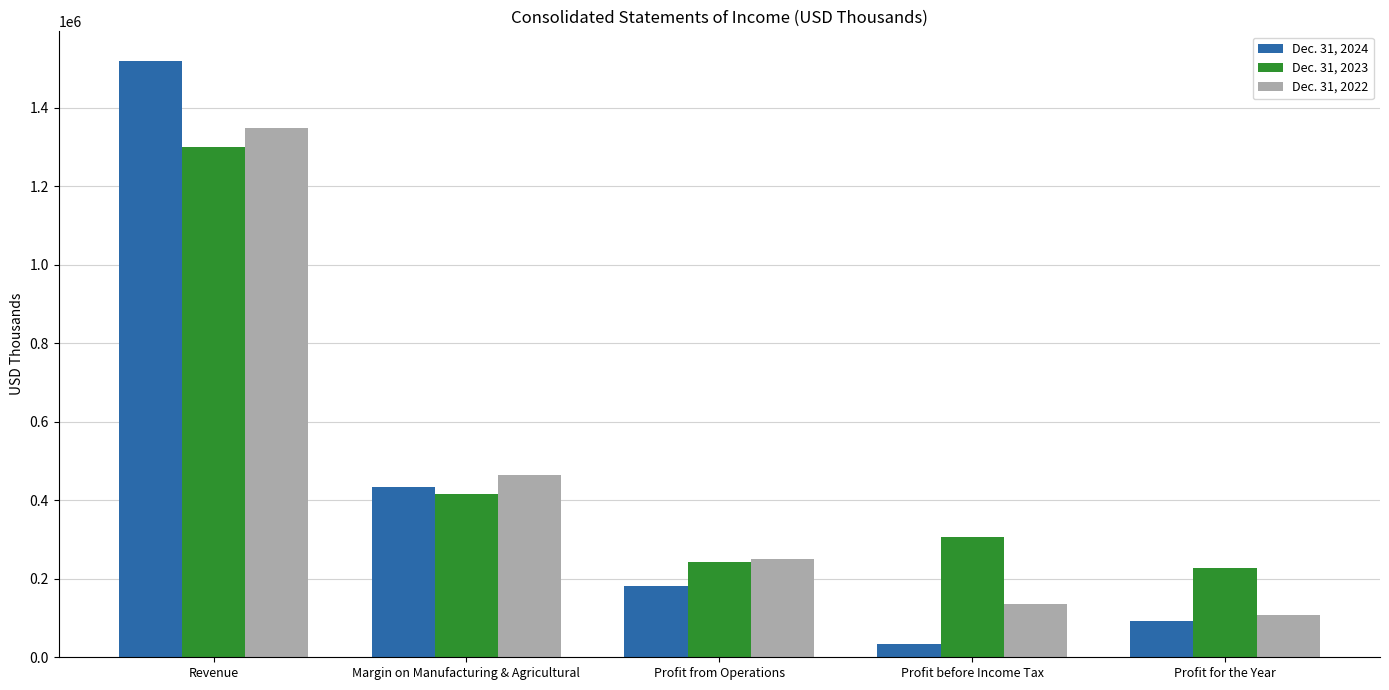

What is the difference between the Dec. 31, 2024 values at Profit before Income Tax and Margin on Manufacturing & Agricultural?

399750